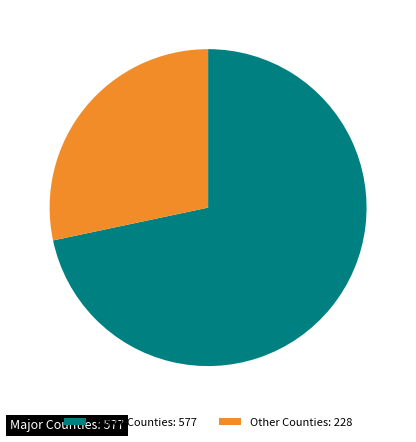

Which slice is the largest?

Major Counties: 577